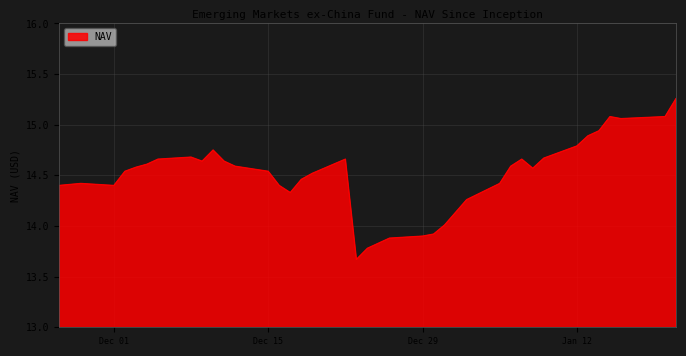

What is the difference between the maximum and minimum values?

1.6